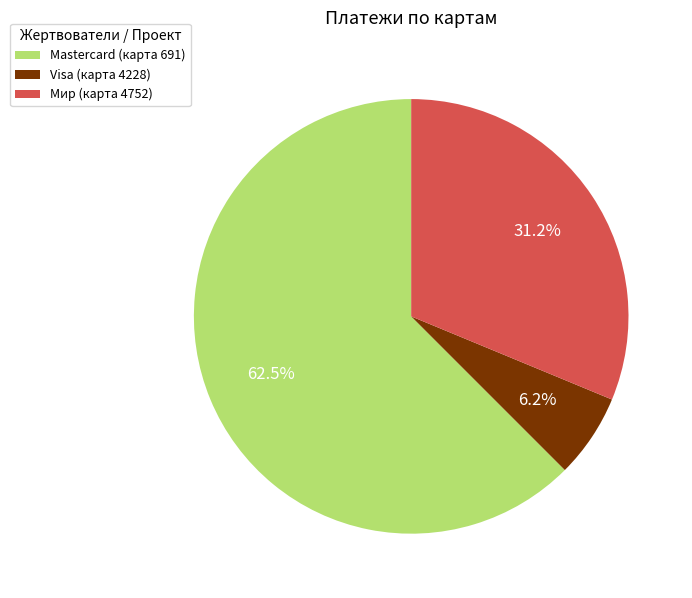

What is the smallest slice in the pie chart?

Visa (карта 4228)